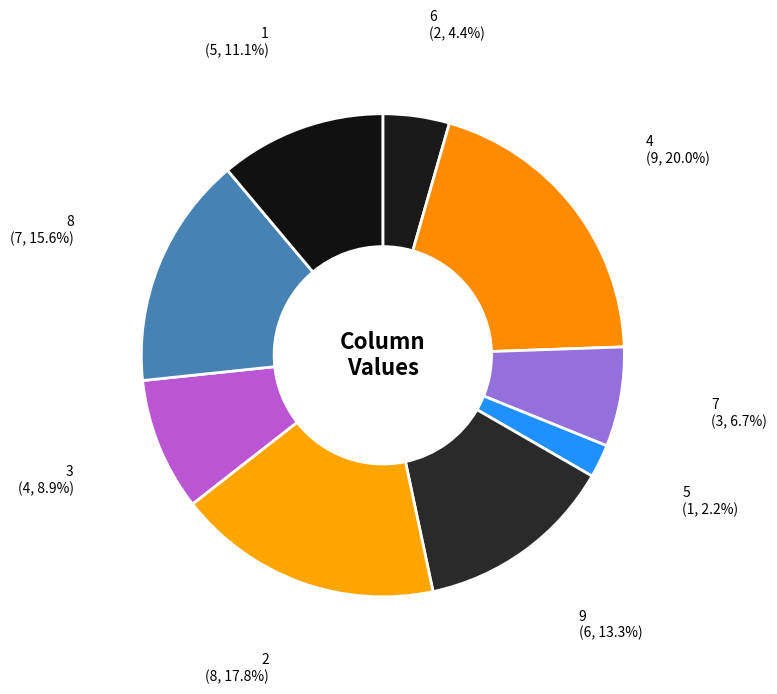

What percentage do 4 and 6 together represent?

24.4%